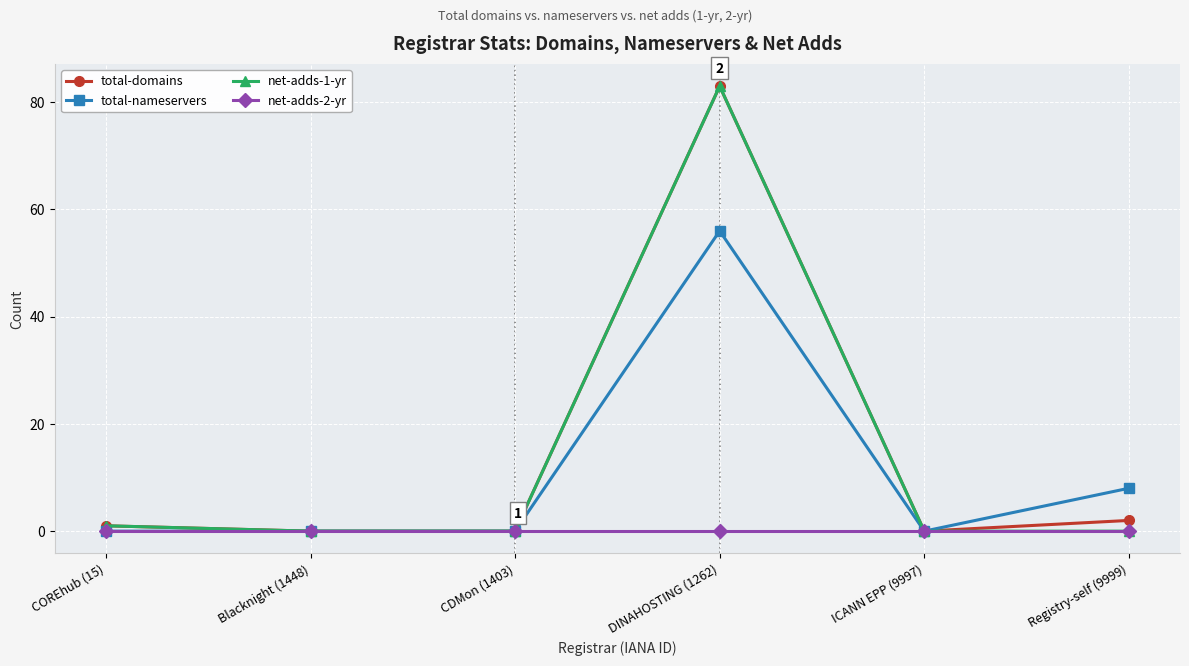

What is the sum of all total-nameservers values?

64